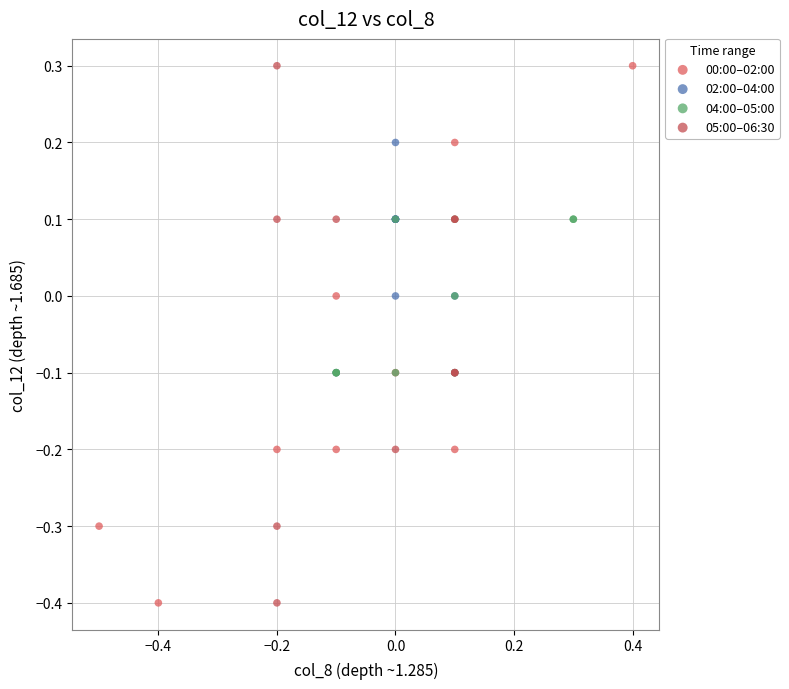

What are all the series names shown in the legend?

00:00–02:00, 02:00–04:00, 04:00–05:00, 05:00–06:30